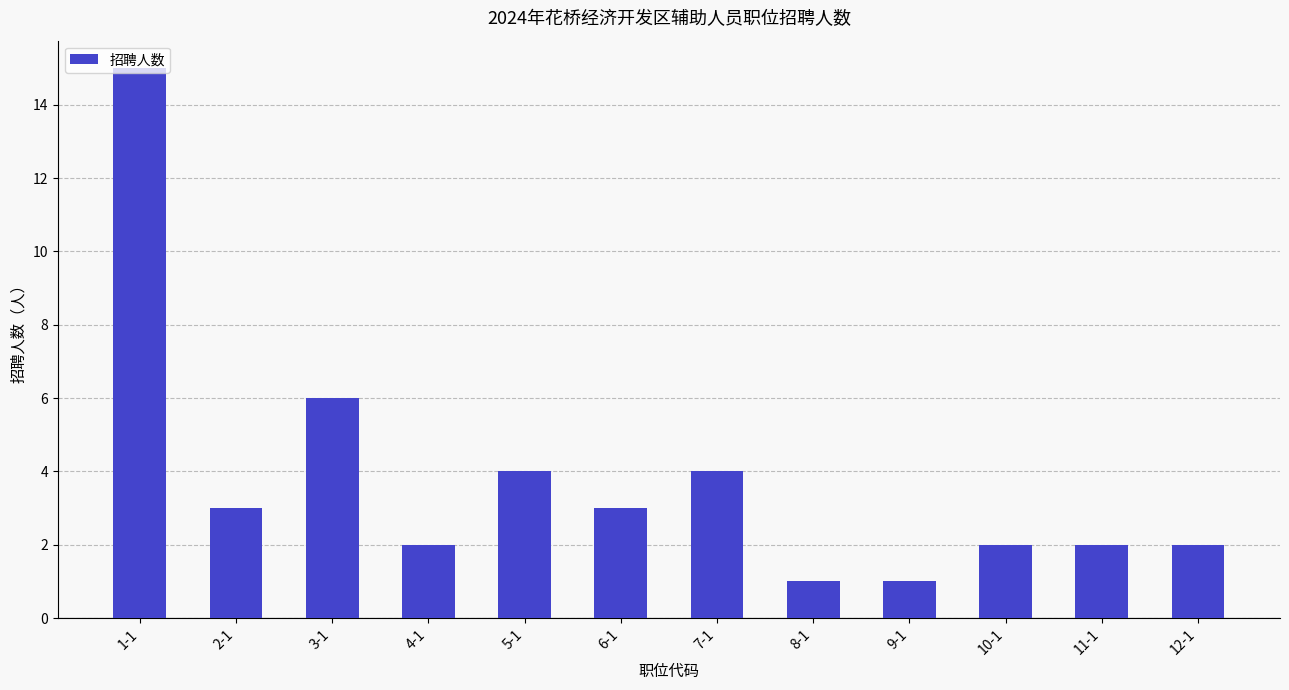

Reading left to right, list all the values displayed in this chart.

15	3	6	2	4	3	4	1	1	2	2	2